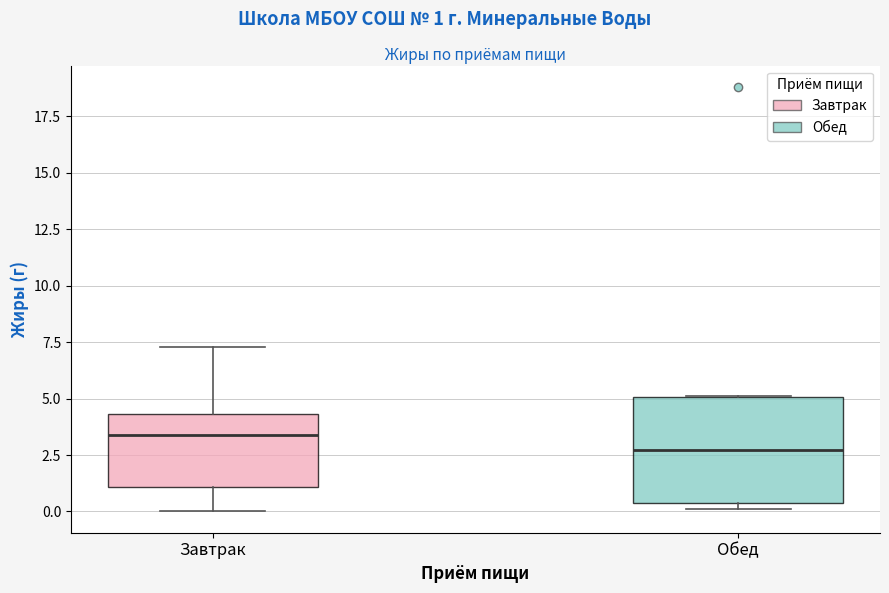

Reading left to right, read every box against the y-axis: the position of its median line, the range the box covers, and the ends of its whiskers. The values are not printed on the chart, so give them approximately, as read against the axis.

Завтрак: median 3.5, box 1.0 to 4.5, whiskers 0.0 to 7.5
Обед: median 2.5, box 0.5 to 5.0, whiskers 0.0 to 5.0